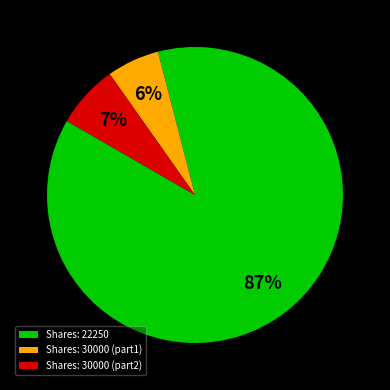

True or false: Shares: 22250 accounts for 87% of the total.

True